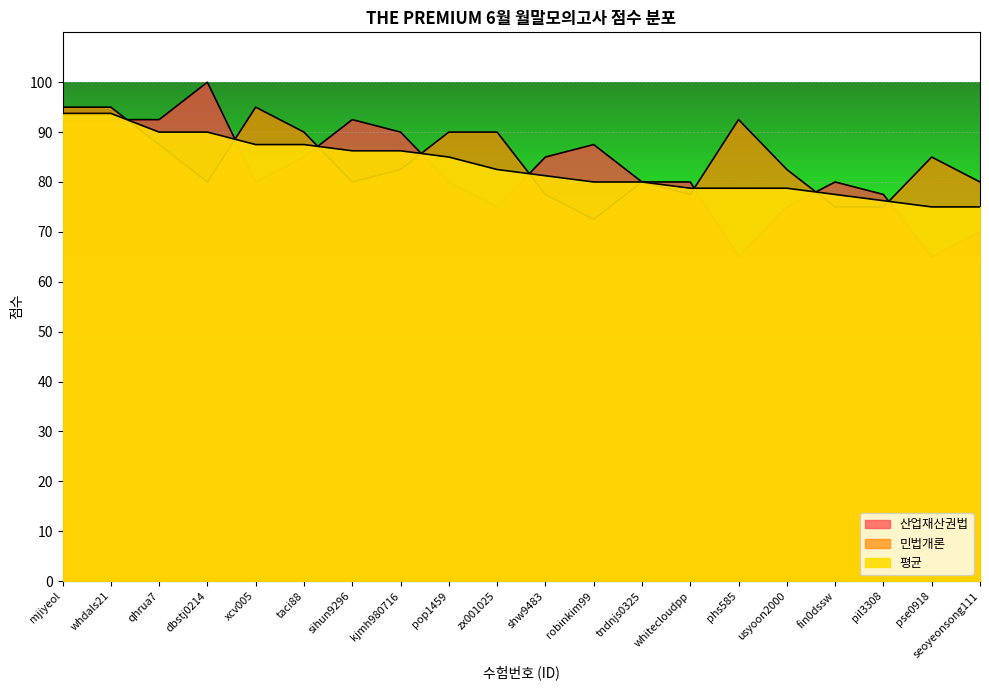

Is the value of 민법개론 at xcv005 greater than the value of 산업재산권법 at dbstj0214?

No